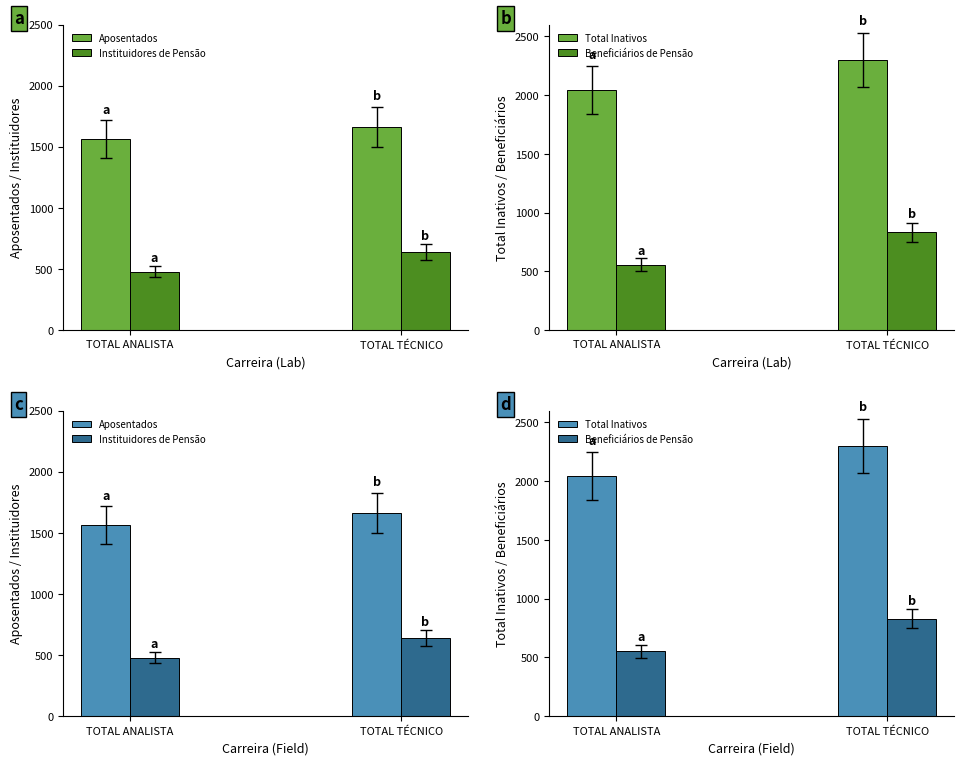

What is the sum of all Beneficiários de Pensão values?

1385